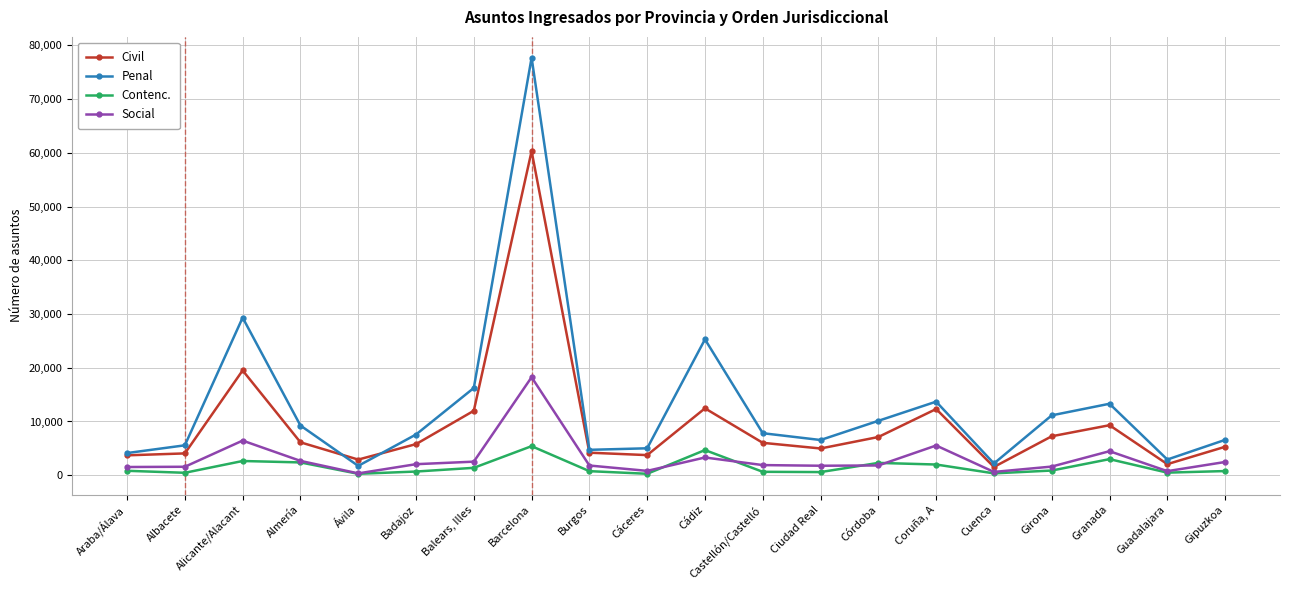

How many interior local valleys does the Penal series have?

5